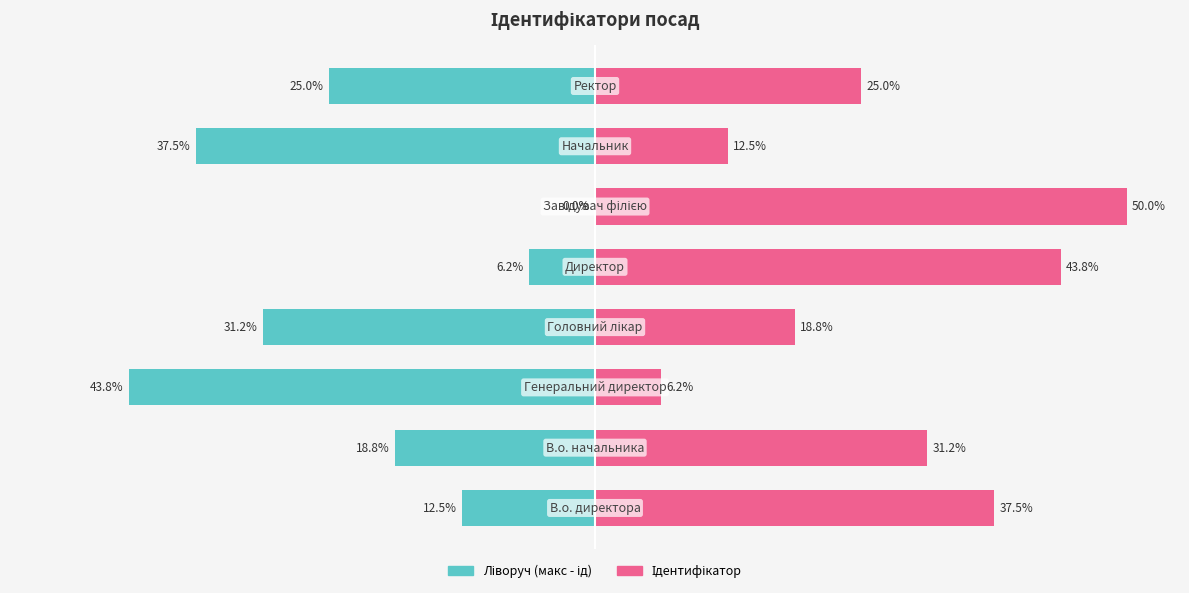

Is the value of Ліворуч (макс - ід) at 0 greater than the value of Ідентифікатор at 3?

No